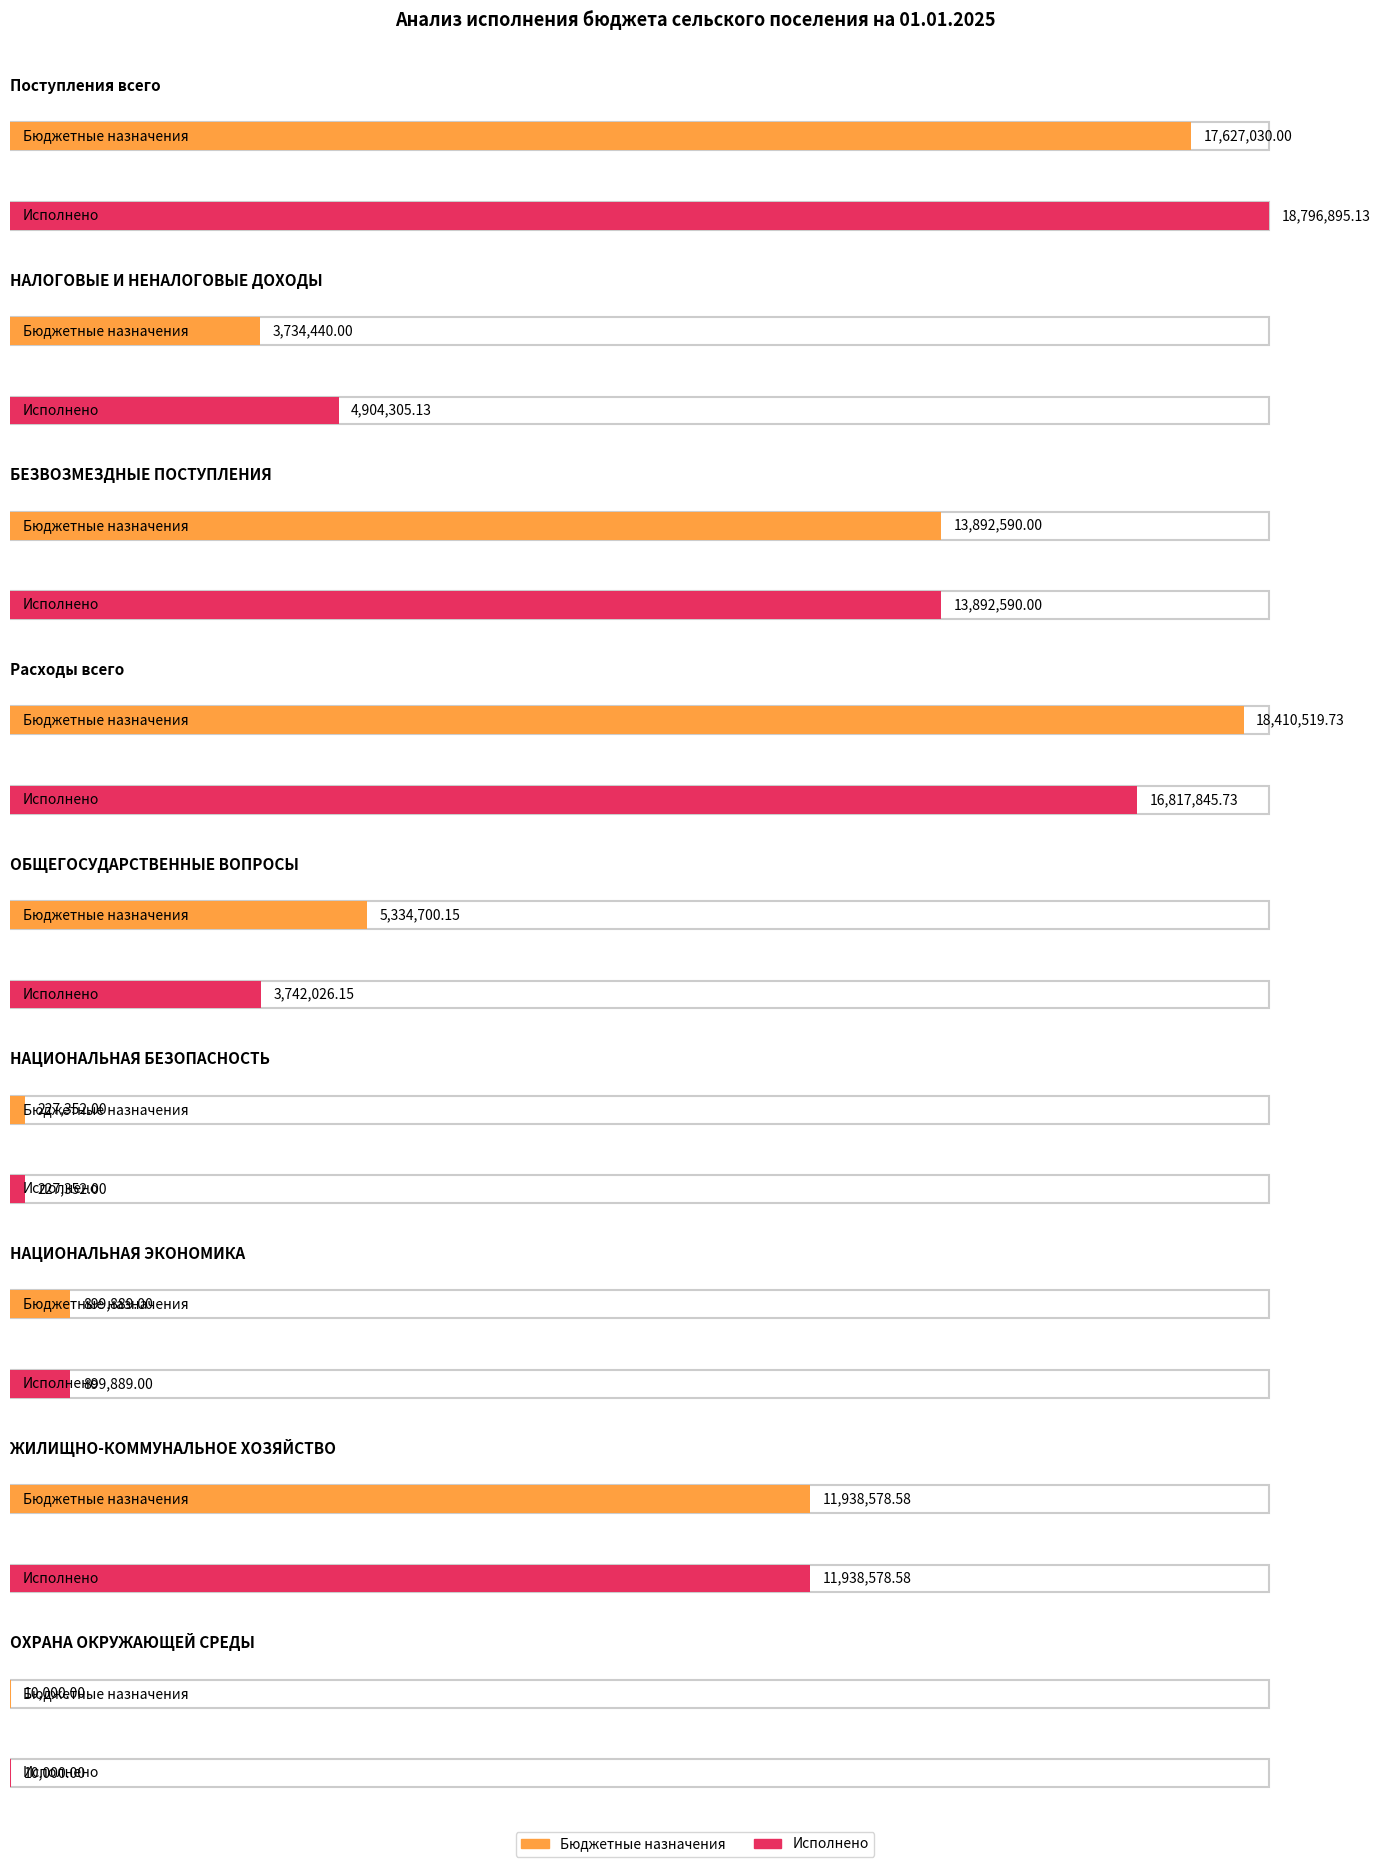

Between НАЛОГОВЫЕ И НЕНАЛОГОВЫЕ ДОХОДЫ and НАЦИОНАЛЬНАЯ ЭКОНОМИКА, which is larger?

НАЛОГОВЫЕ И НЕНАЛОГОВЫЕ ДОХОДЫ